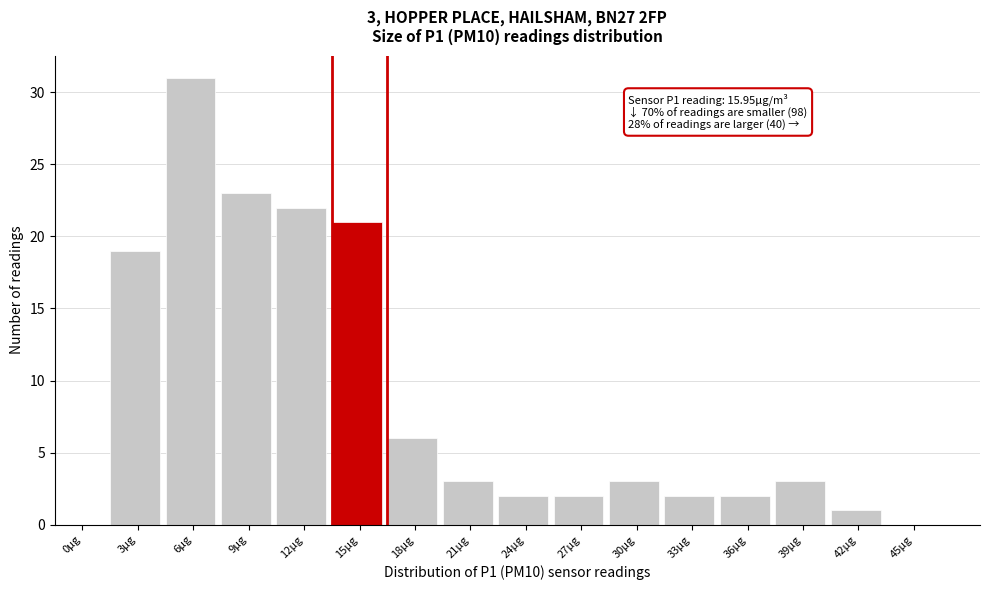

What is the sum of all values?

140